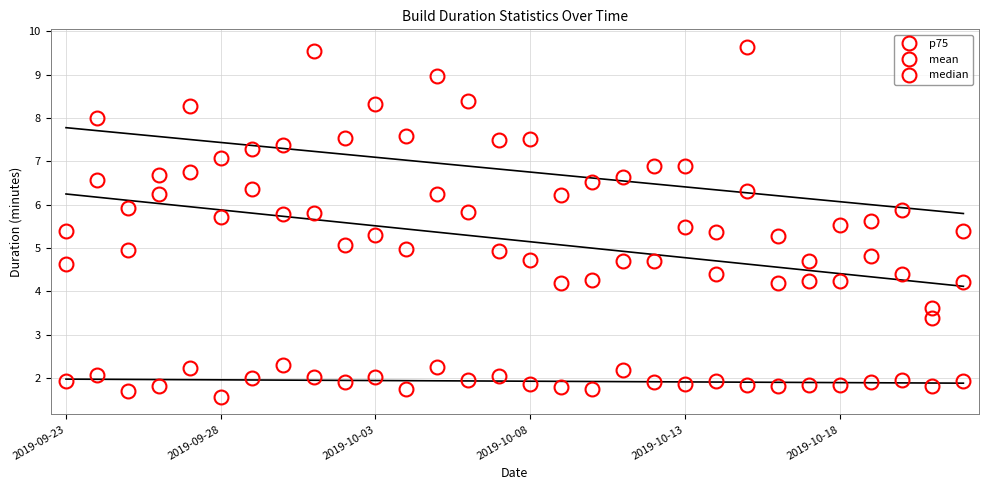

What are all the series names shown in the legend?

p75, mean, median